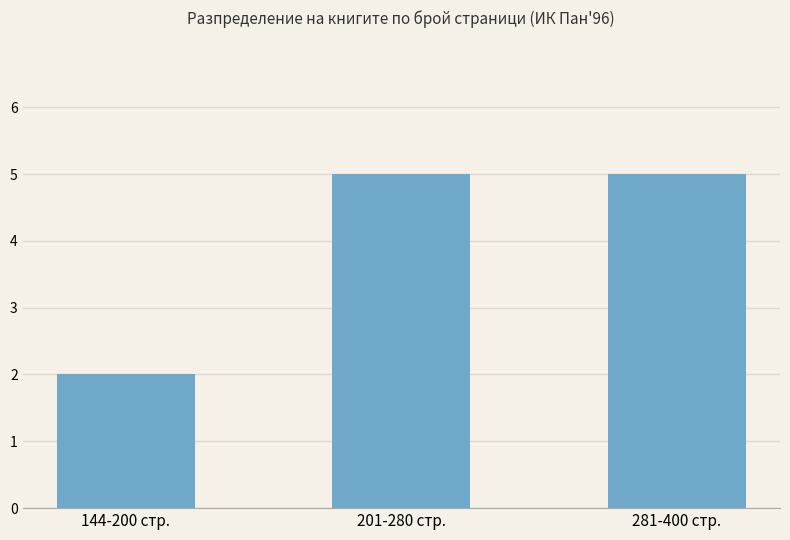

What is the change in value from 144-200 стр. to 201-280 стр.?

+3